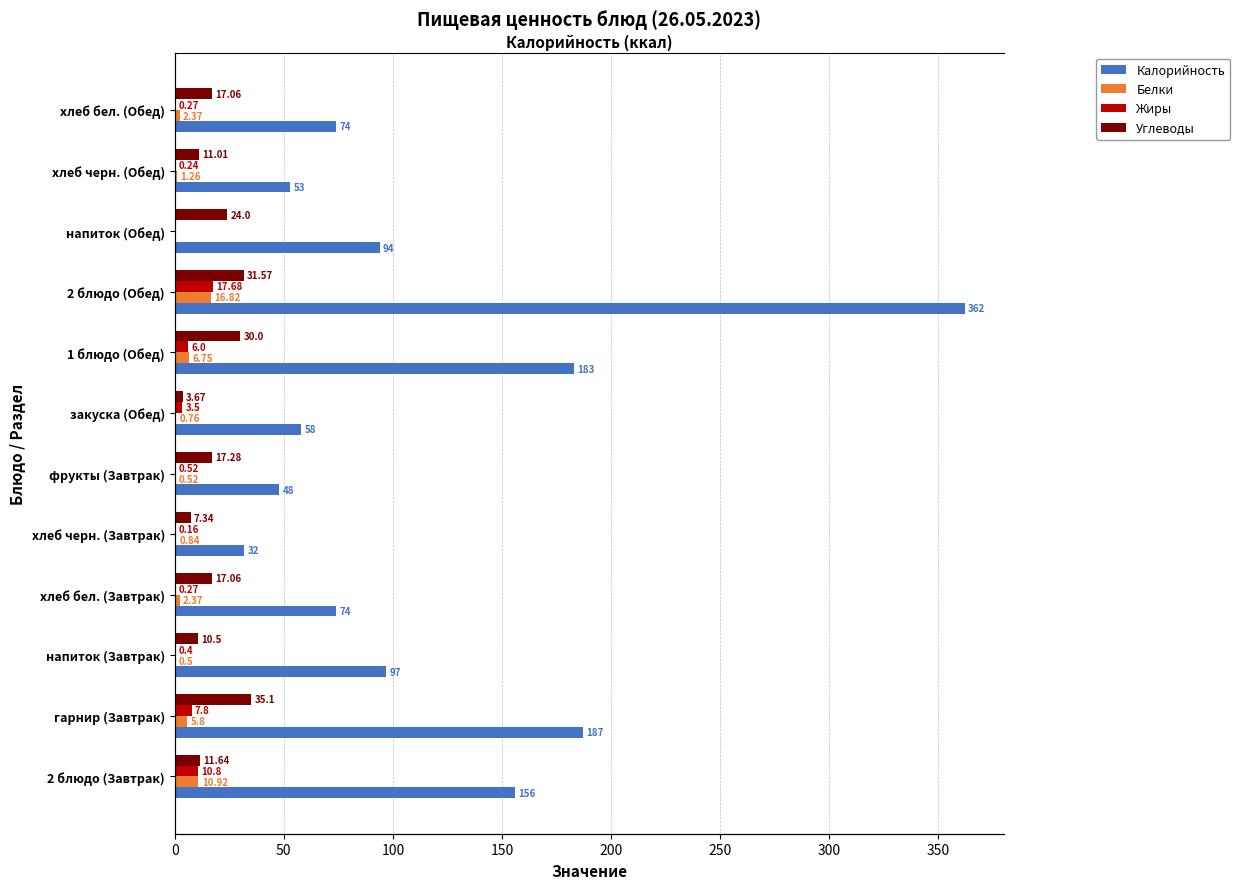

What is the difference between the maximum and minimum values in the Жиры series?

17.7